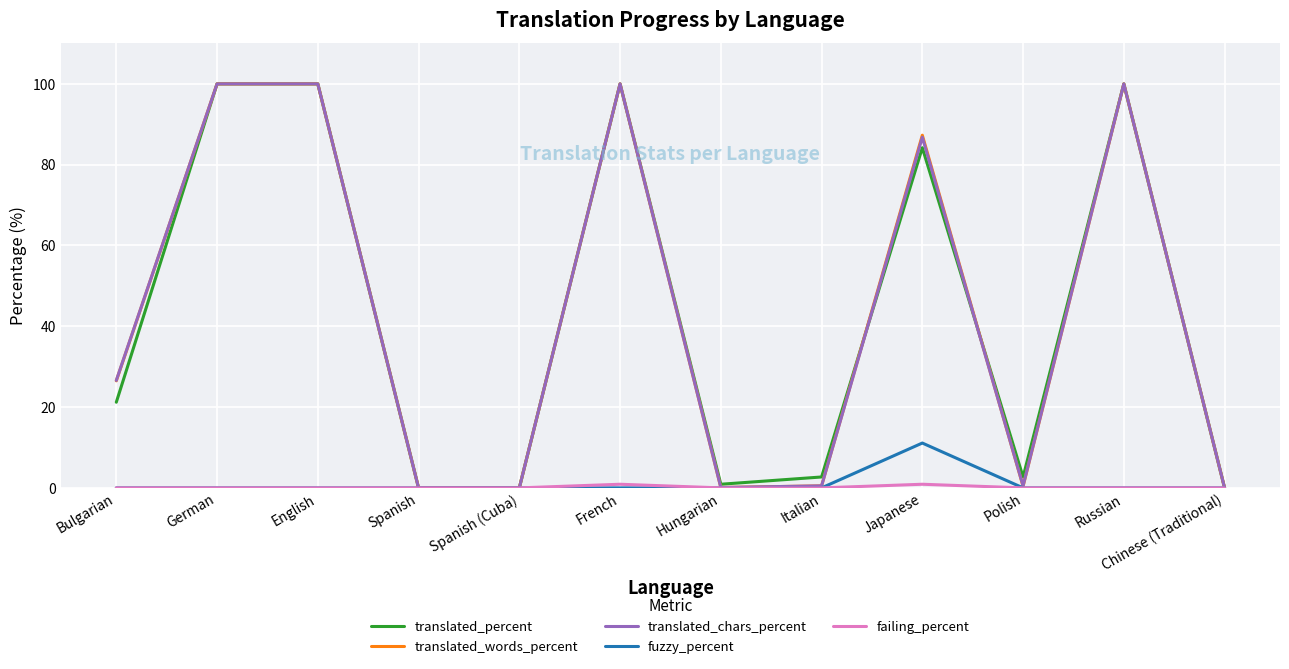

What is the difference between the maximum and minimum values in the translated_chars_percent series?

100.0